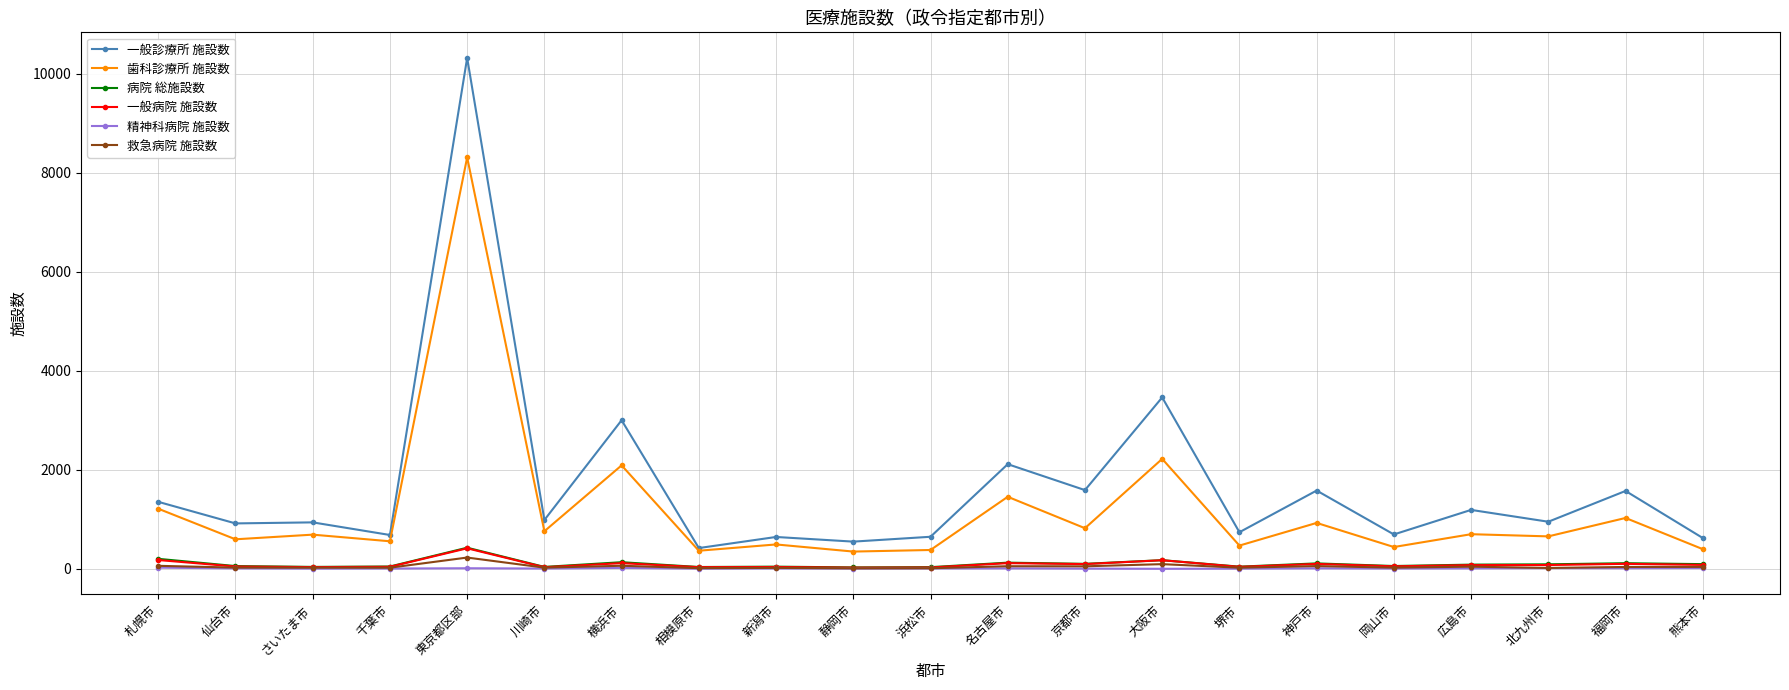

True or false: 病院 総施設数 and 一般診療所 施設数 cross at least once.

False